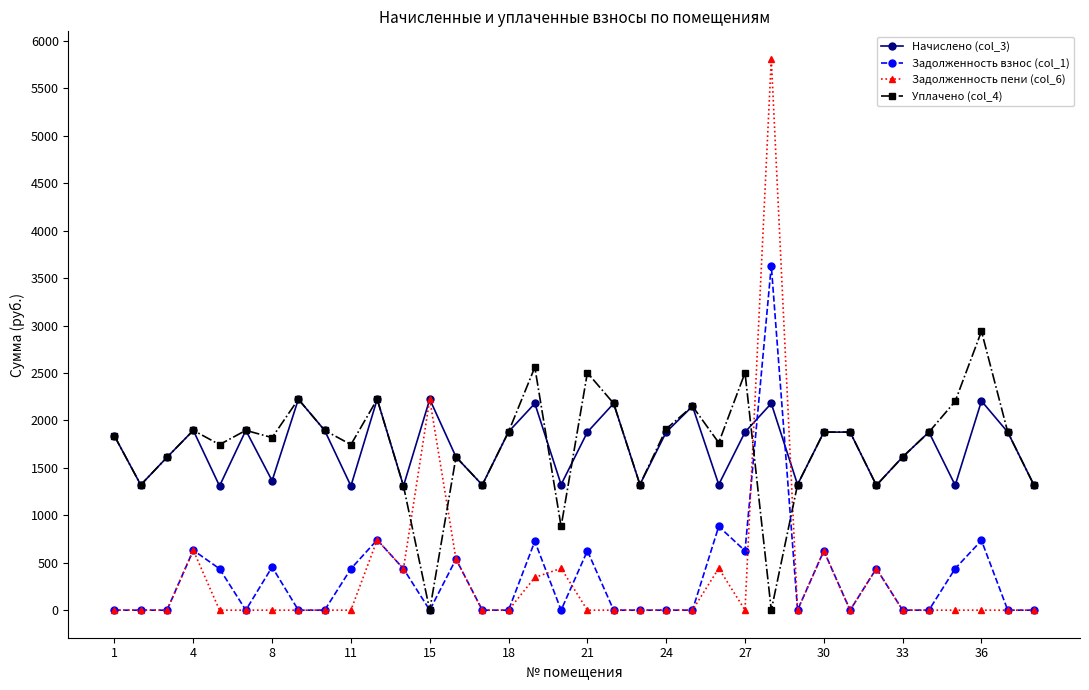

In Уплачено (col_4), how many points are lower than both neighbors (excluding endpoints)?

11